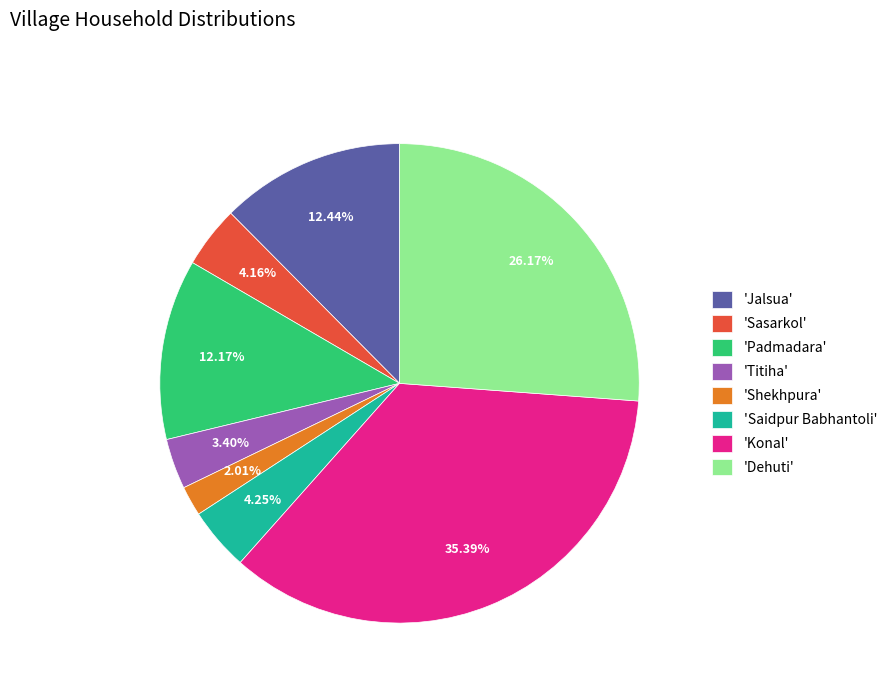

Is there a majority slice in this chart?

No